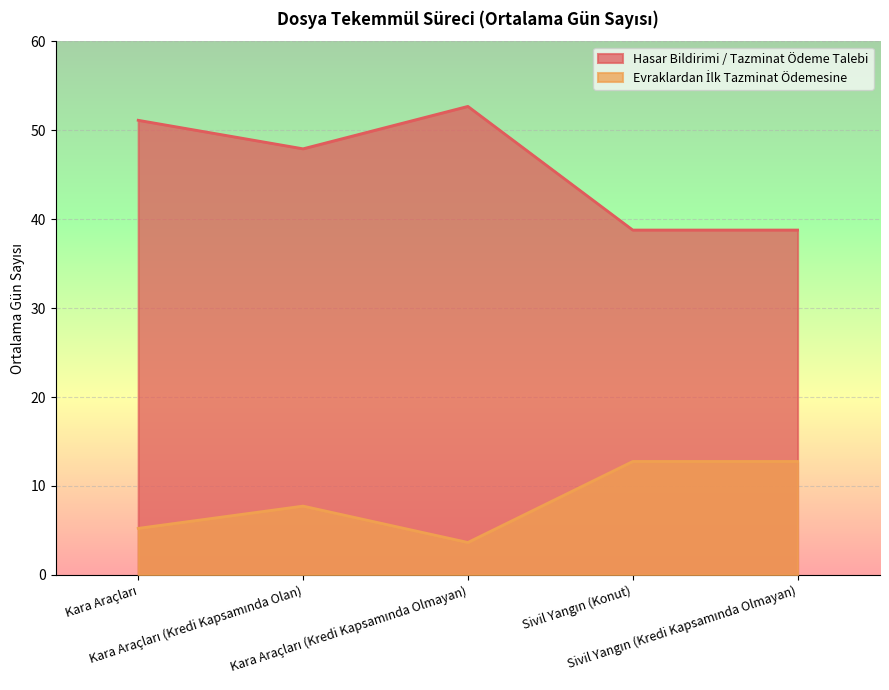

Between Kara Araçları (Kredi Kapsamında Olan) and Kara Araçları, which is larger?

Kara Araçları